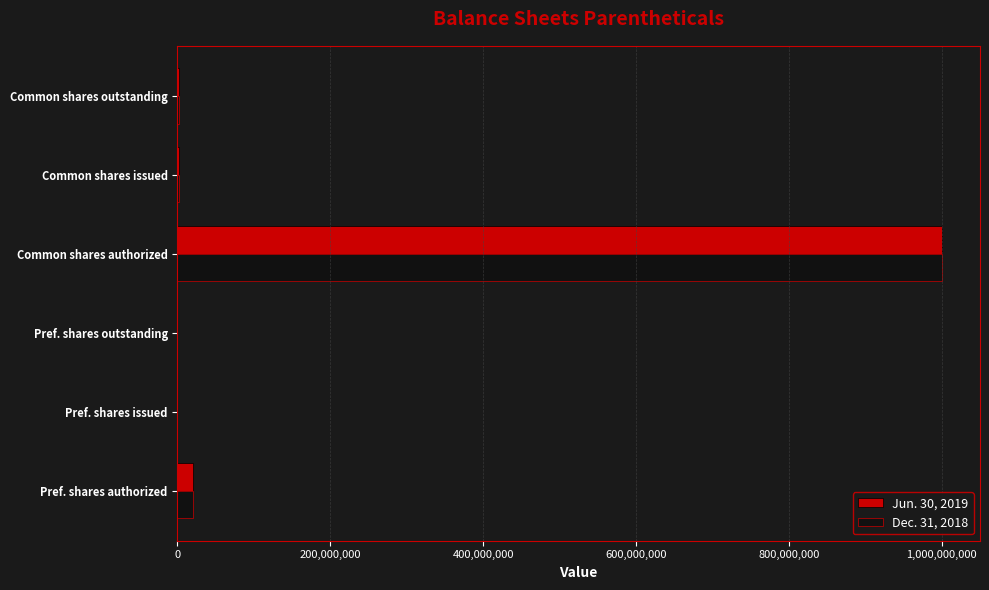

At which category is the sum across all series the highest?

Common shares authorized